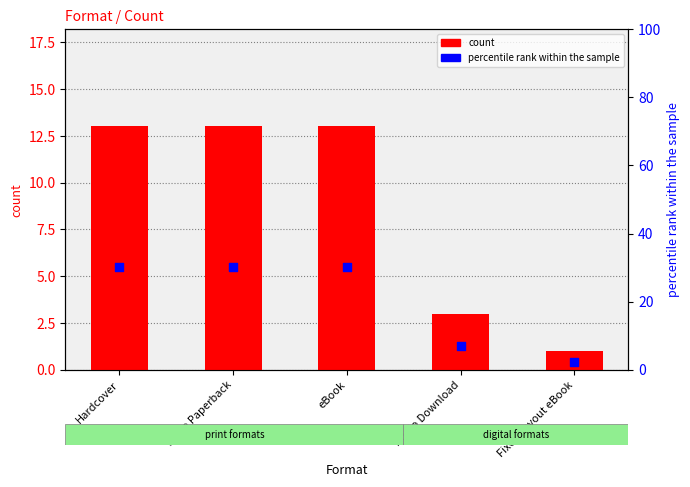

Which series reaches the minimum Y coordinate?

count